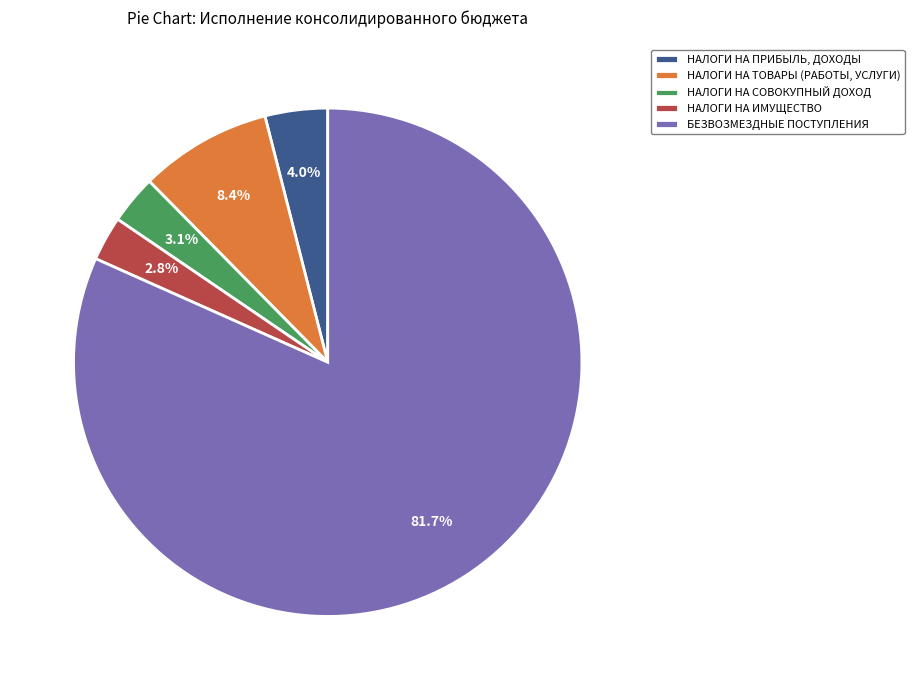

Combined, what portion of the pie is НАЛОГИ НА СОВОКУПНЫЙ ДОХОД and НАЛОГИ НА ПРИБЫЛЬ, ДОХОДЫ?

7.1%